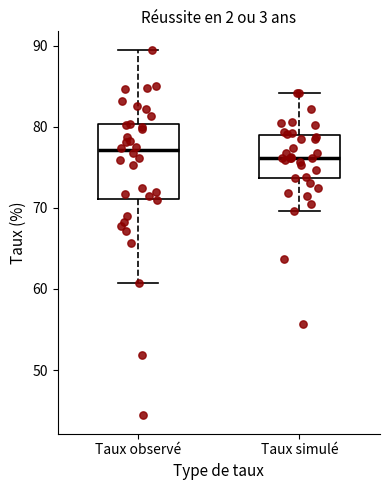

Reading left to right, transcribe this box plot: for each box, give where its median line is, the range the box spans, and where its two whiskers end, as read against the y-axis. The values are not printed on the chart, so give them approximately, as read against the axis.

Taux observé: median 77, box 71 to 80, whiskers 61 to 90
Taux simulé: median 76, box 74 to 79, whiskers 70 to 84